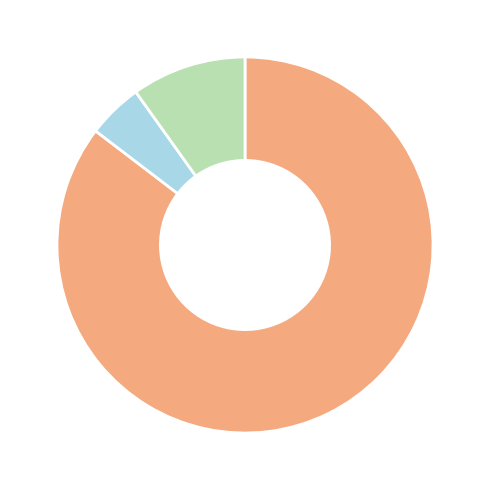

Is there a majority slice in this chart?

Yes